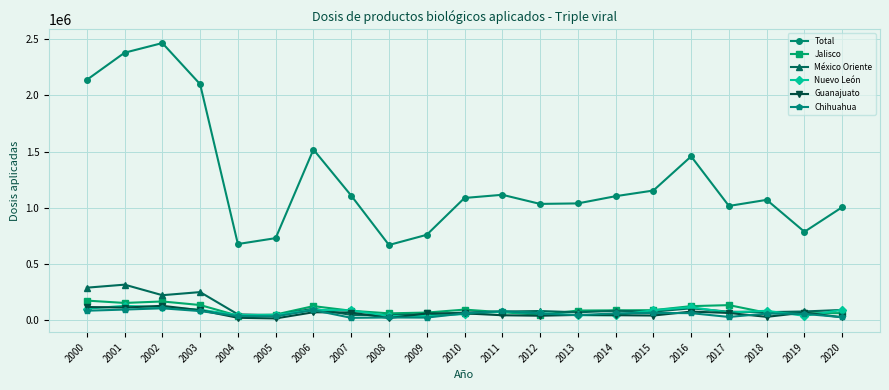

Is the value of Guanajuato at 2003 greater than the value of Chihuahua at 2004?

Yes